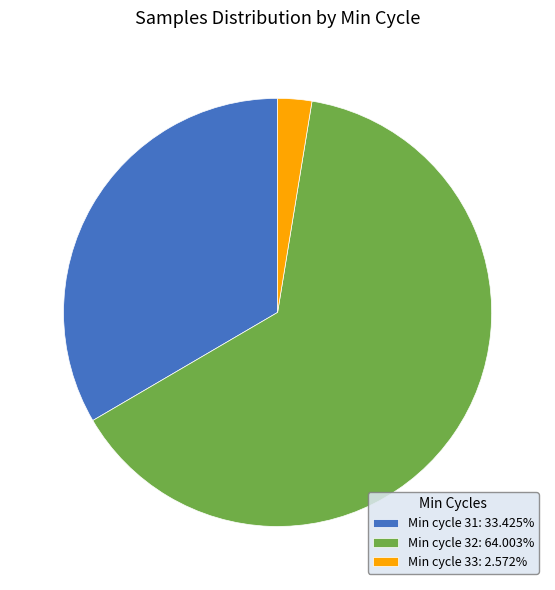

Approximately how many times larger is the value at Min cycle 32: 64.003% compared to Min cycle 33: 2.572%?

24.9